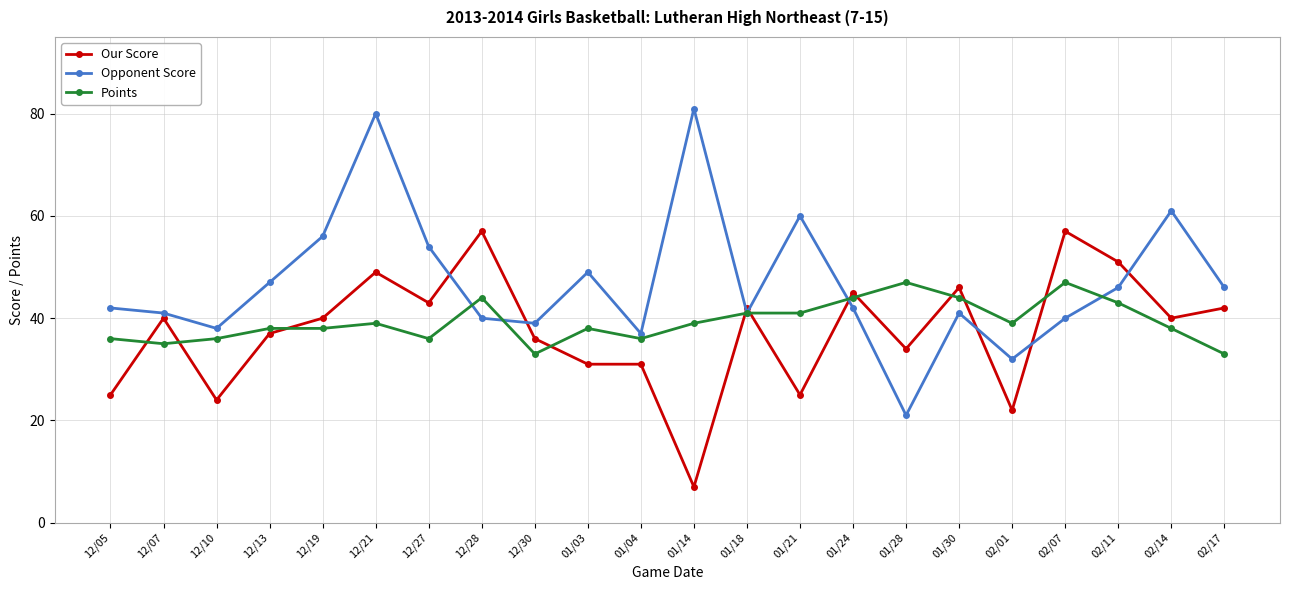

What position from the left is 01/21?

14